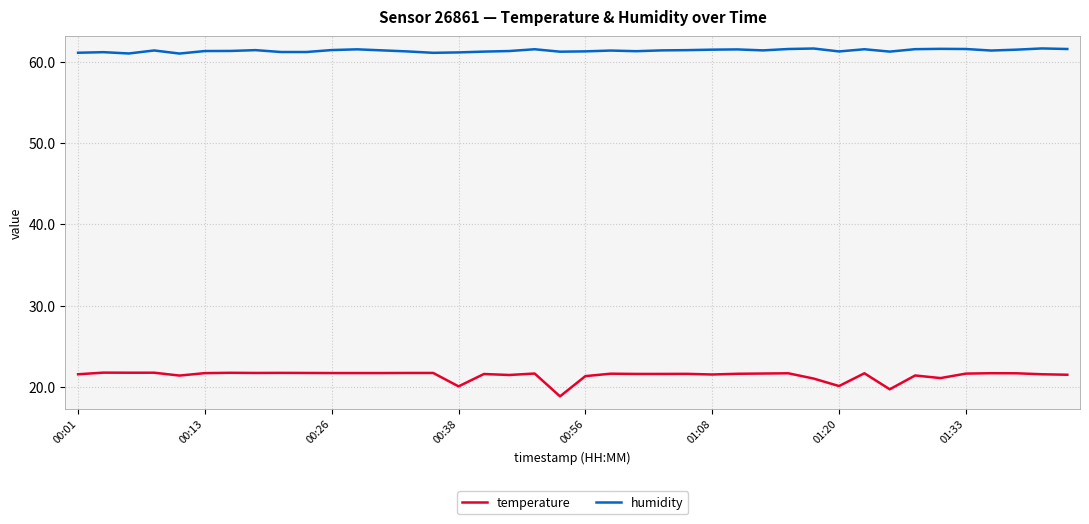

Which series has the largest range (max minus min)?

temperature